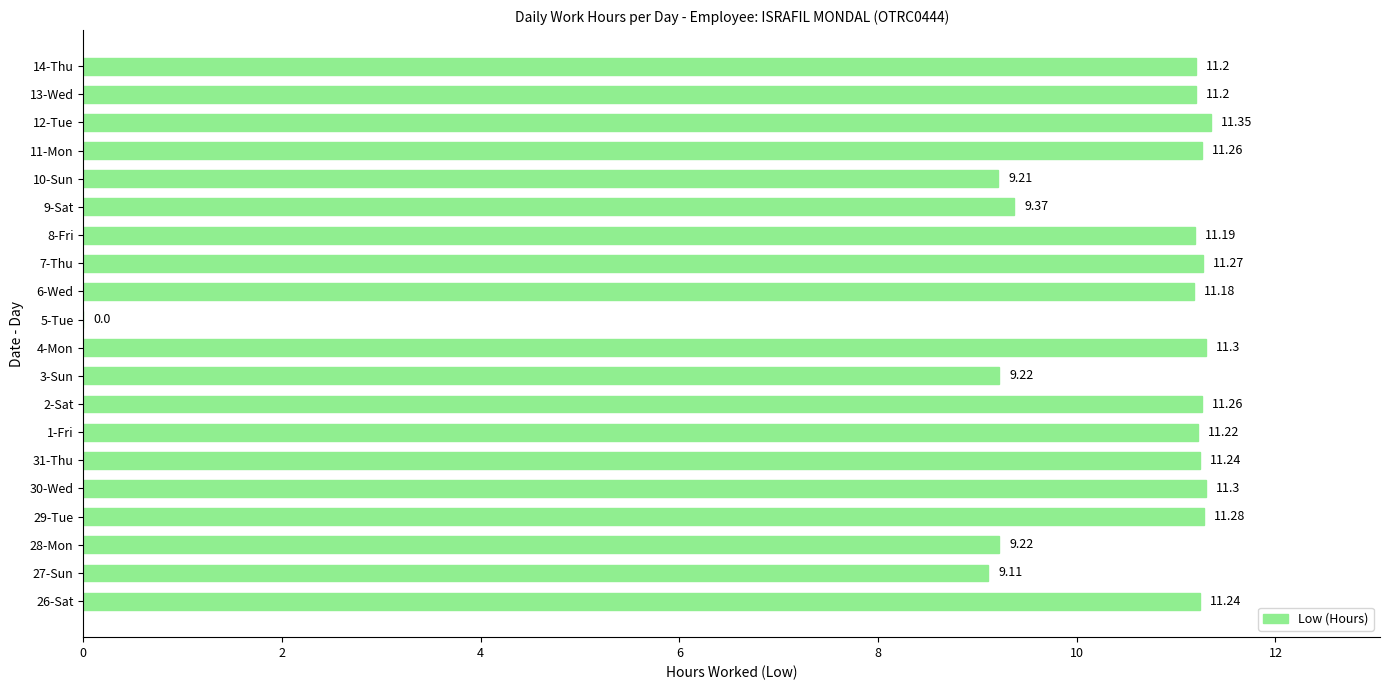

What is the change in value from 28-Mon to 31-Thu?

+2.0